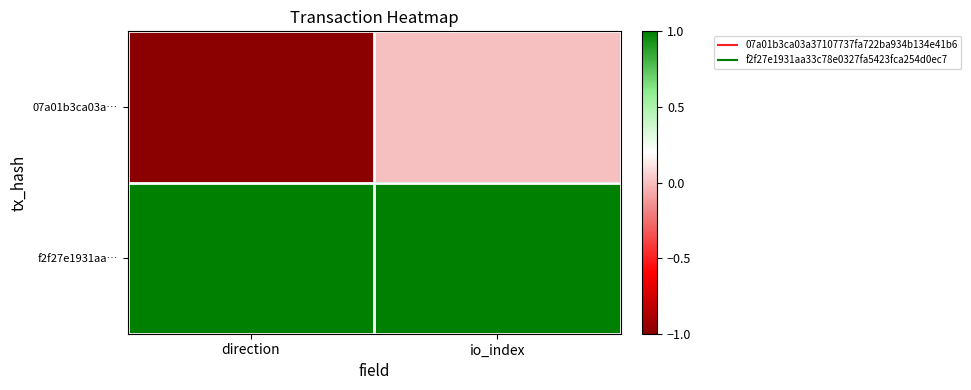

Reading right to left, extract all data points from this chart.

07a01b3ca03a…: io_index=0	direction=-1
f2f27e1931aa…: io_index=1	direction=1